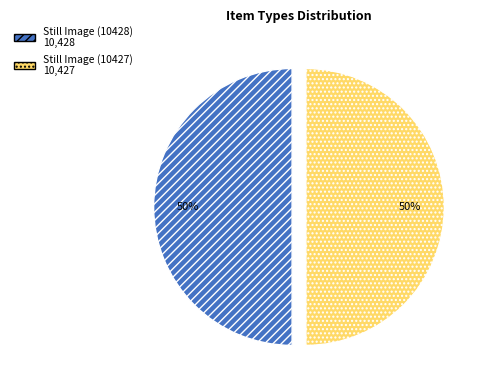

To the nearest percent, what percentage of the pie is Still Image (10427)?

50%